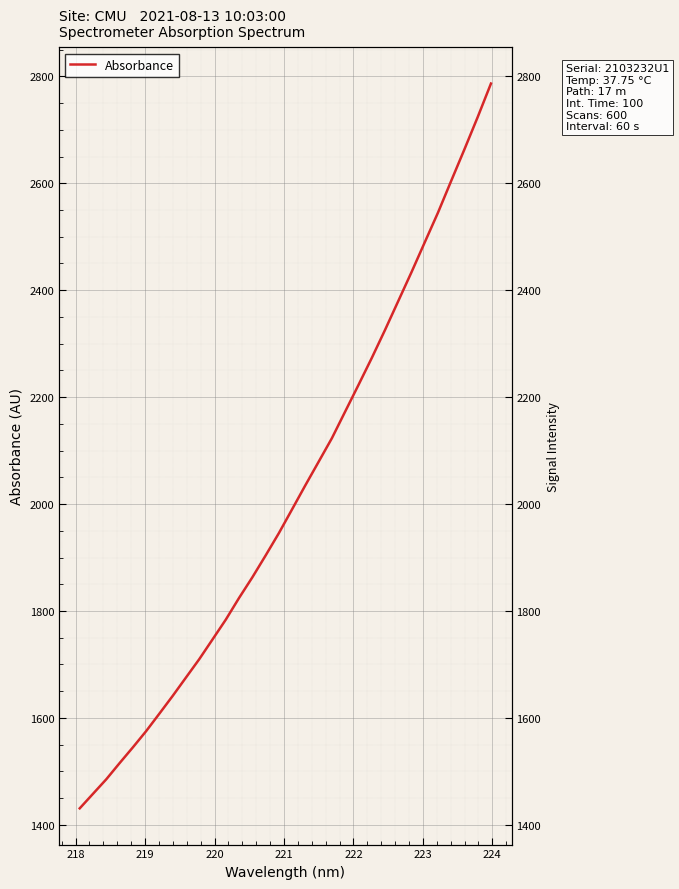

True or false: there are more than 2 points higher than both neighbors.

False